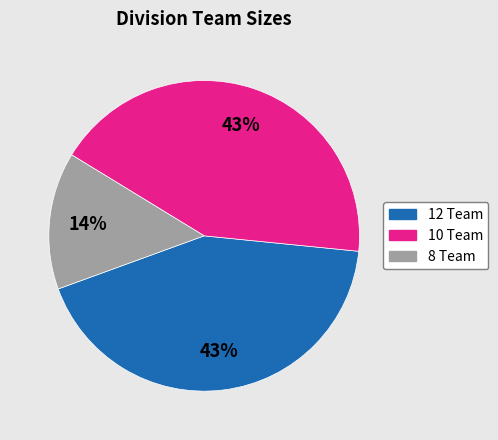

Is there any slice that represents more than half of the pie?

No